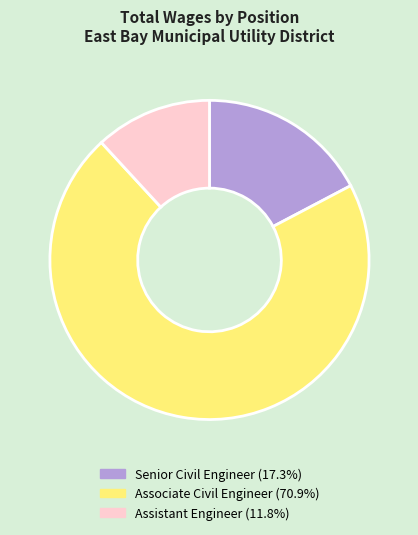

Which has a higher value, Senior Civil Engineer or Associate Civil Engineer?

Associate Civil Engineer